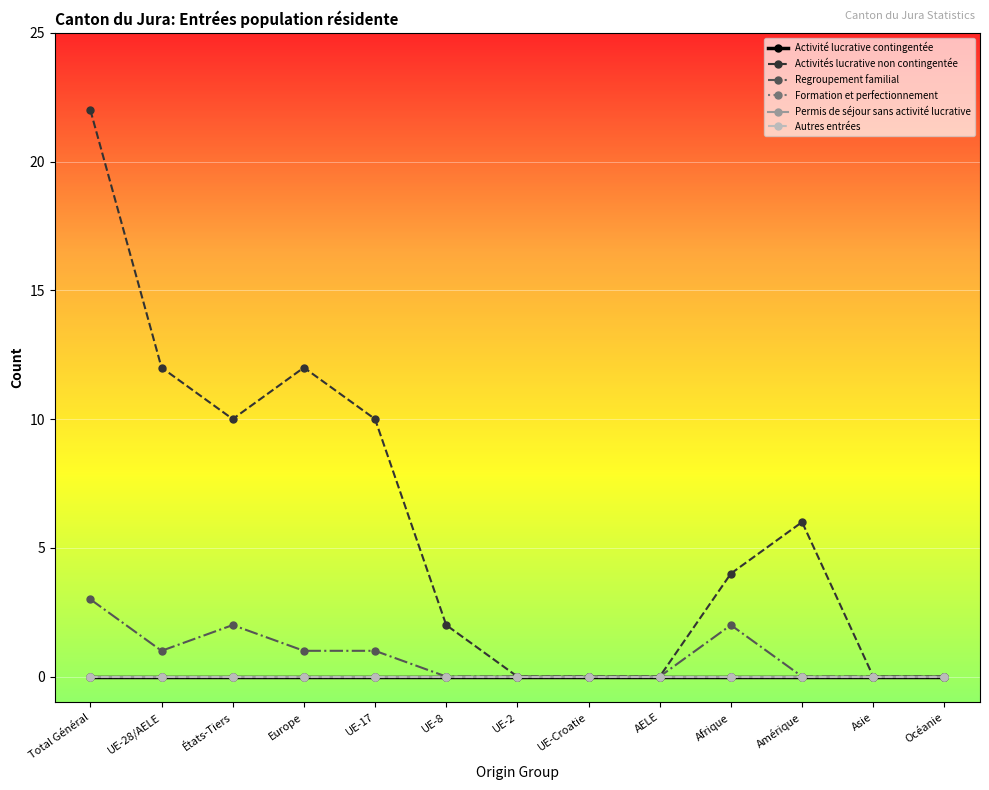

Does the chart have visible grid lines?

Yes